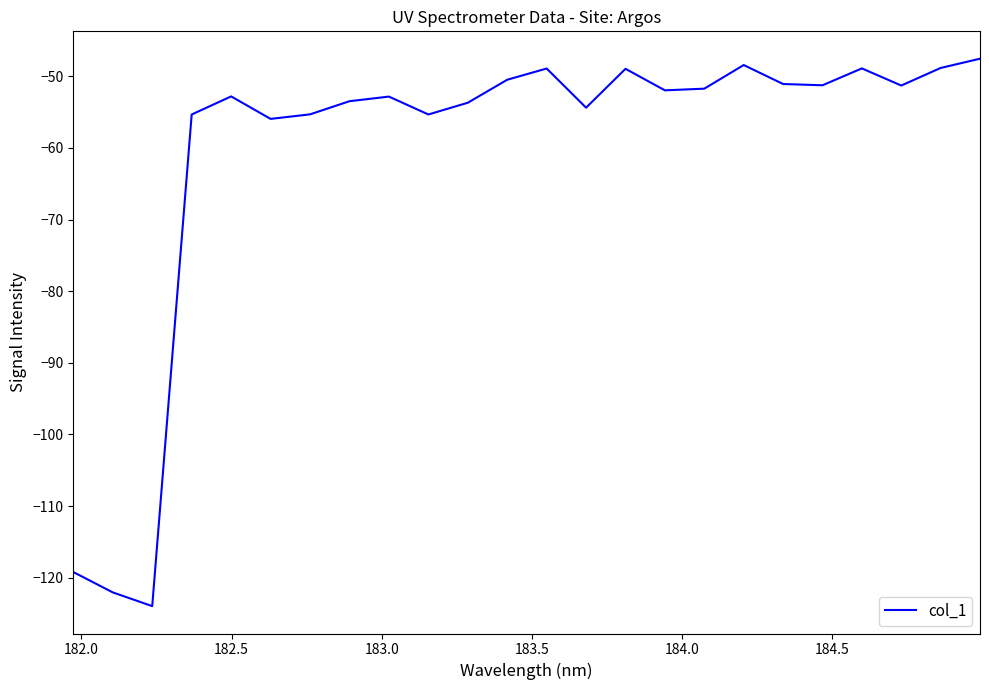

How many interior local peaks (higher than both neighbors) does the data have?

6